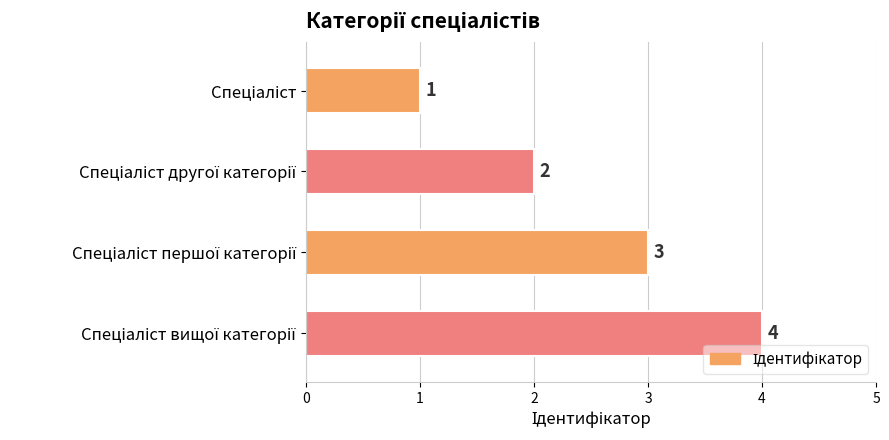

How many values are between 2 and 4?

3